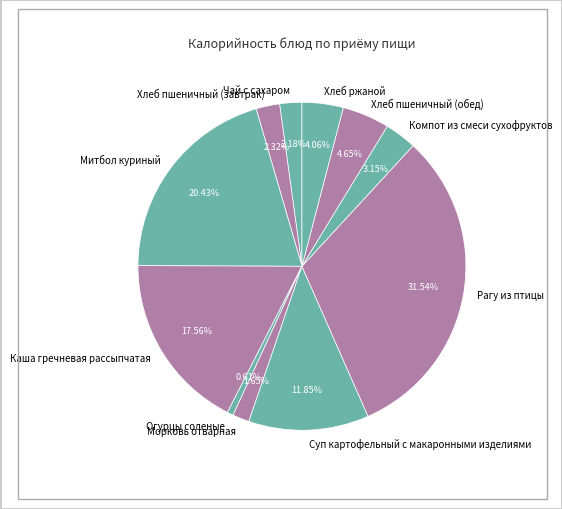

To the nearest percent, what percentage of the pie is Митбол куриный?

20%